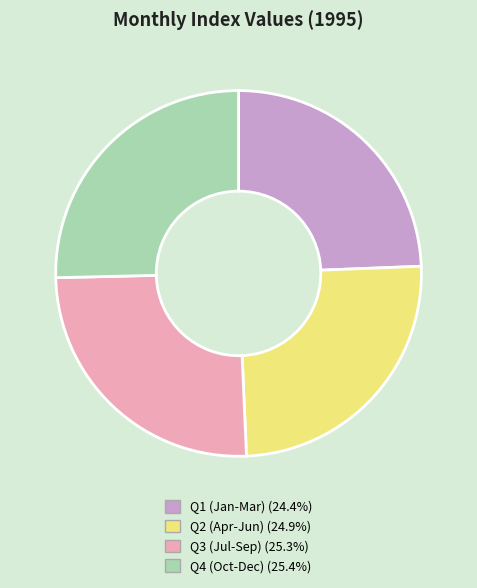

What is the ratio of the value at Q3 (Jul-Sep) (25.3%) to the value at Q4 (Oct-Dec) (25.4%)?

1.0